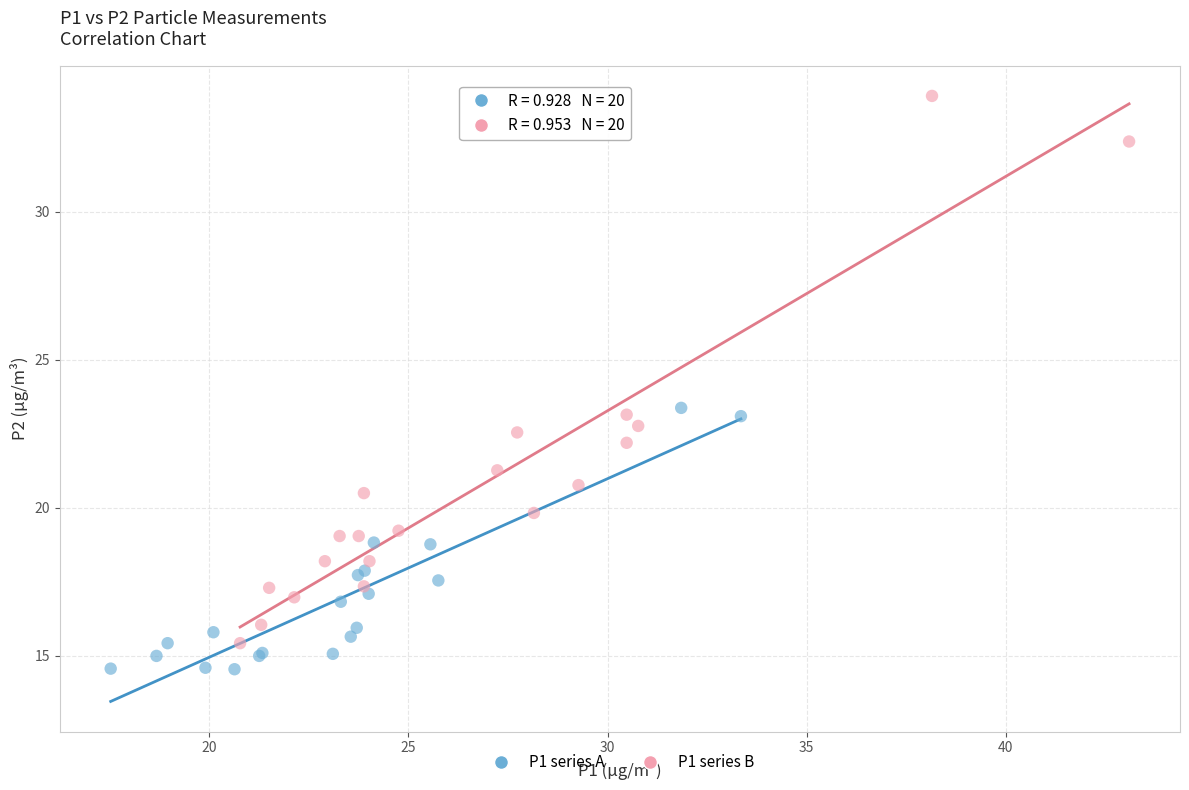

Which series has the largest Y range (max minus min)?

P1 series B